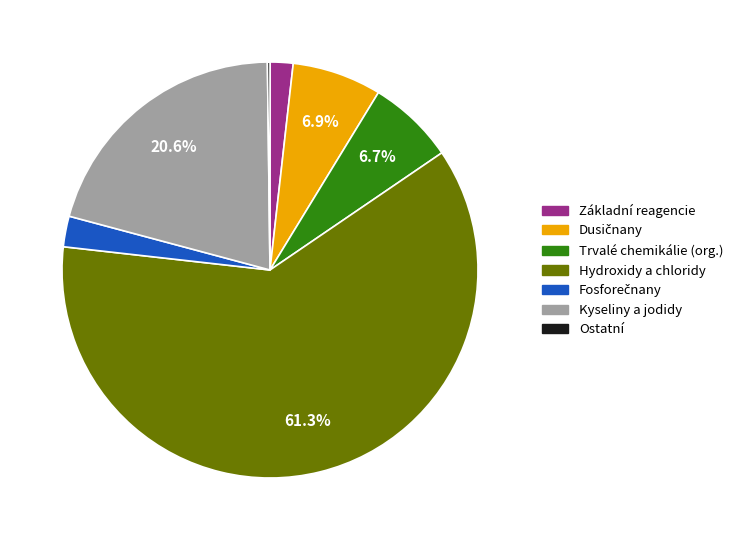

Is there a majority slice in this chart?

Yes